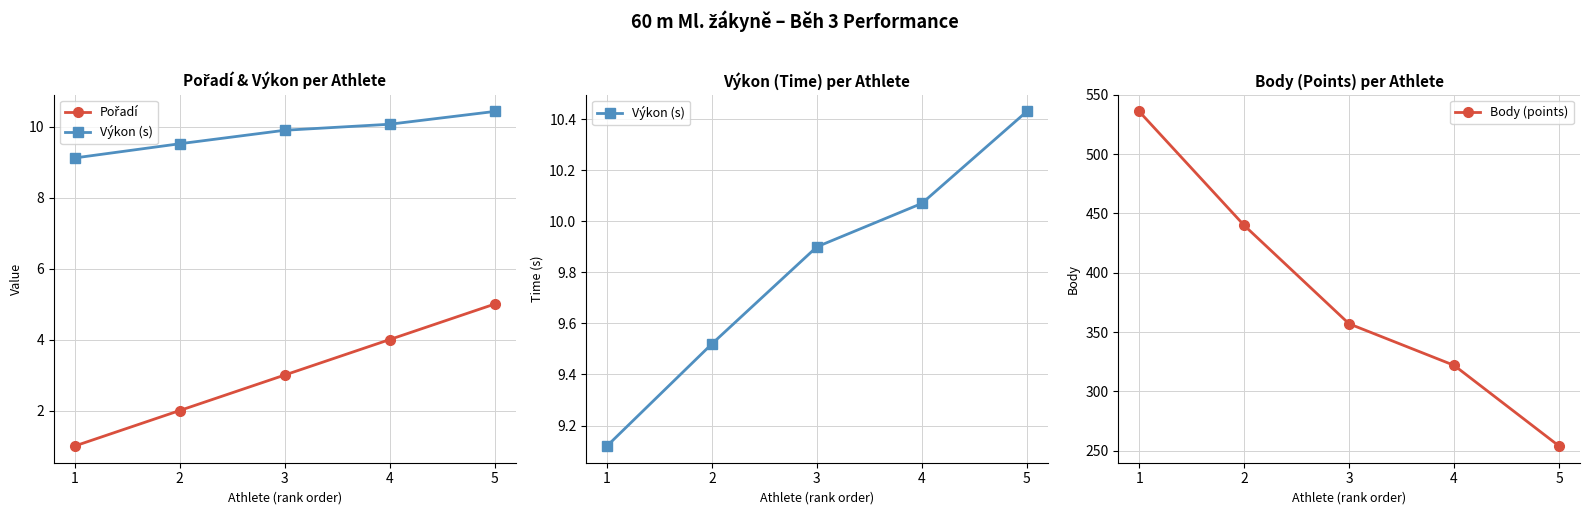

What is the difference between the maximum and minimum values in the Pořadí series?

4.0